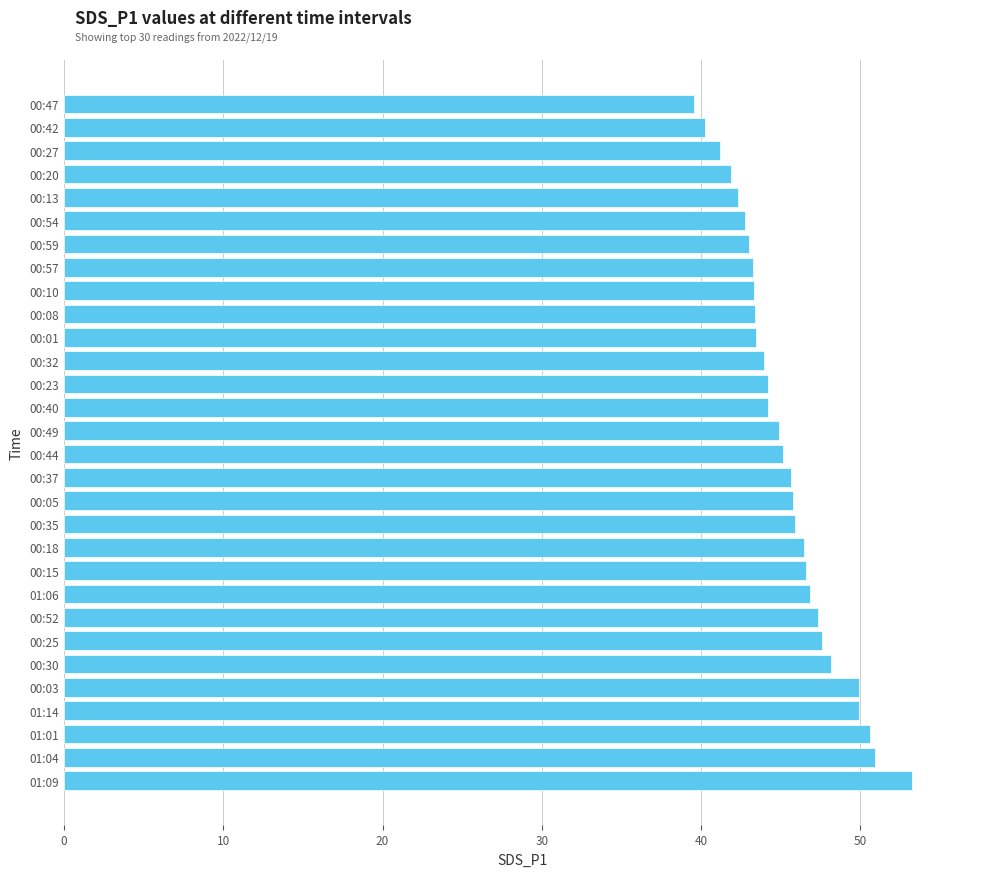

The chart shows a value of 48.2 at 00:30. True or false?

True